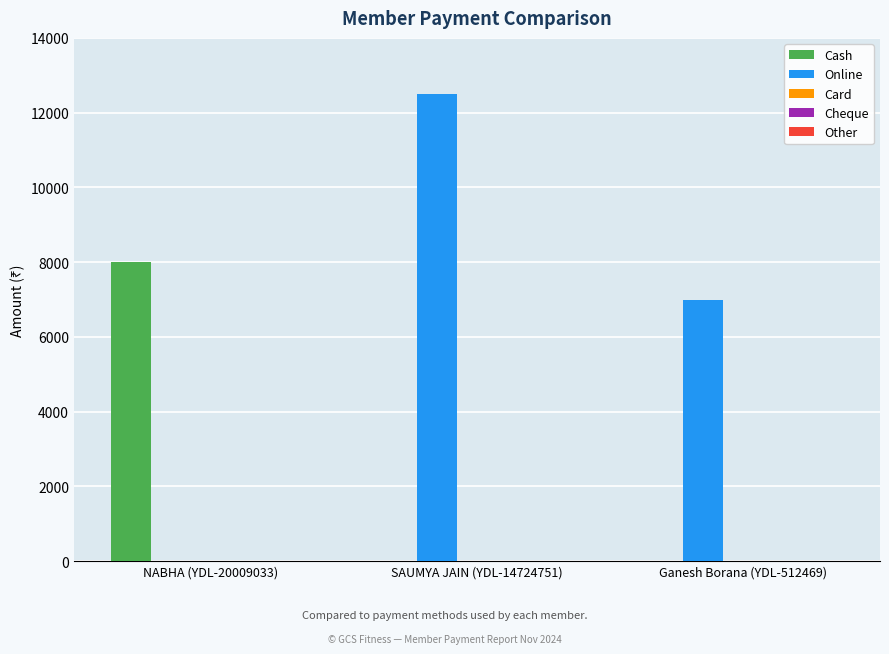

Does the chart contain stacked bars?

No